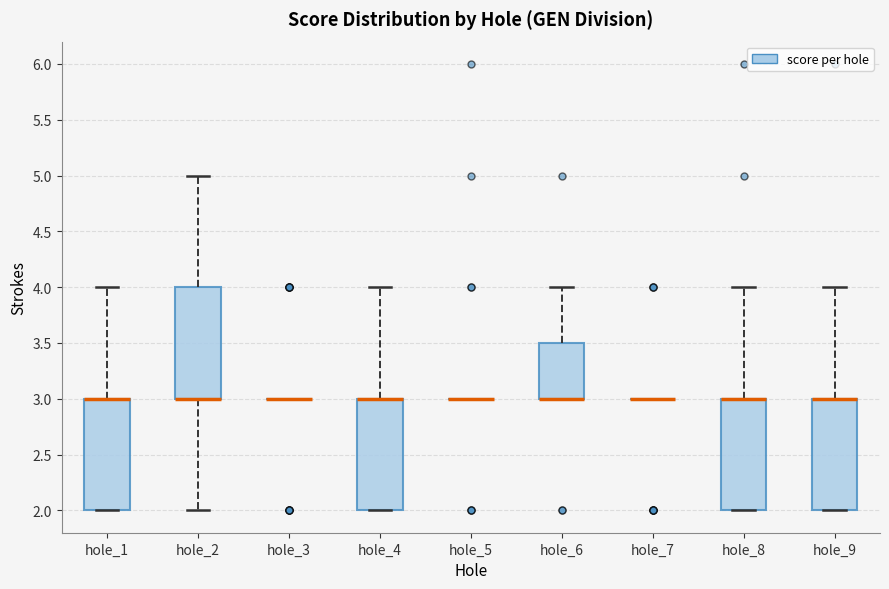

Reading left to right, read every box against the y-axis: the position of its median line, the range the box covers, and the ends of its whiskers. The values are not printed on the chart, so give them approximately, as read against the axis.

hole_1: median 3.0 (drawn on the box's upper edge), box 2.0 to 3.0, whiskers 2.0 to 4.0
hole_2: median 3.0 (drawn on the box's lower edge), box 3.0 to 4.0, whiskers 2.0 to 5.0
hole_3: box collapsed to a line at 3.0, whiskers 3.0 to 3.0
hole_4: median 3.0 (drawn on the box's upper edge), box 2.0 to 3.0, whiskers 2.0 to 4.0
hole_5: box collapsed to a line at 3.0, whiskers 3.0 to 3.0
hole_6: median 3.0 (drawn on the box's lower edge), box 3.0 to 3.5, whiskers 3.0 to 4.0
hole_7: box collapsed to a line at 3.0, whiskers 3.0 to 3.0
hole_8: median 3.0 (drawn on the box's upper edge), box 2.0 to 3.0, whiskers 2.0 to 4.0
hole_9: median 3.0 (drawn on the box's upper edge), box 2.0 to 3.0, whiskers 2.0 to 4.0